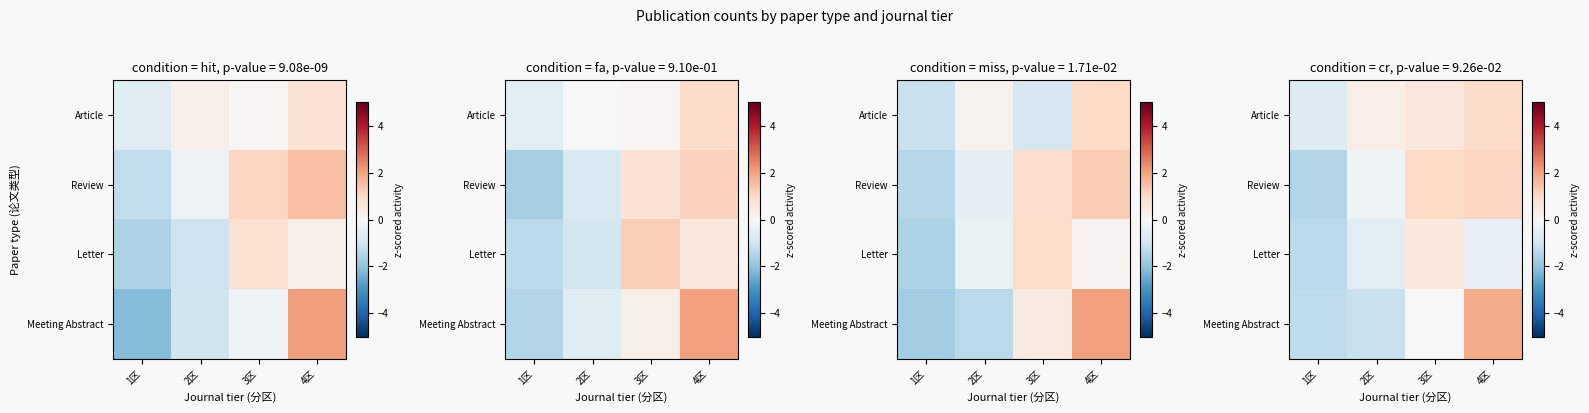

The value of row_2 at 3区 is 0.5. True or false?

True